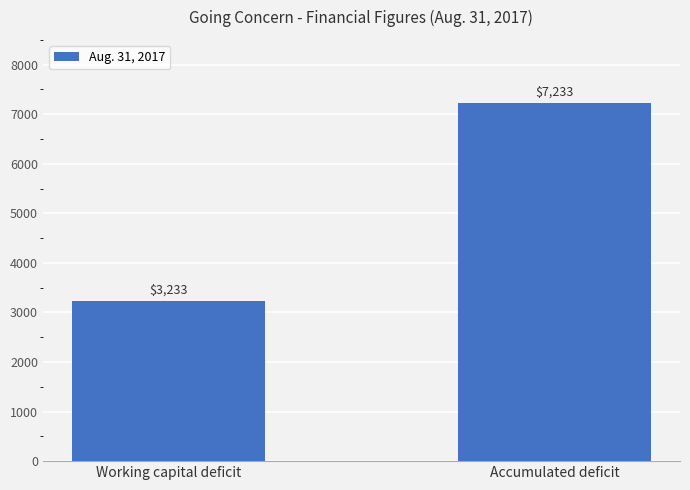

Rank the categories by value from highest to lowest.

Accumulated deficit, Working capital deficit